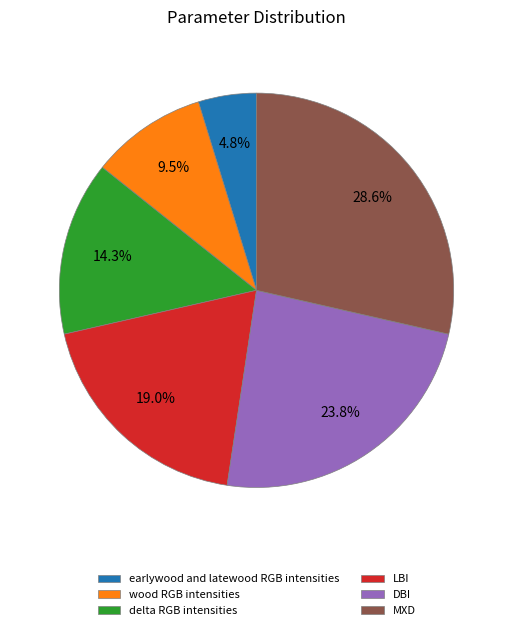

Is it true that LBI is 28% of the pie?

False